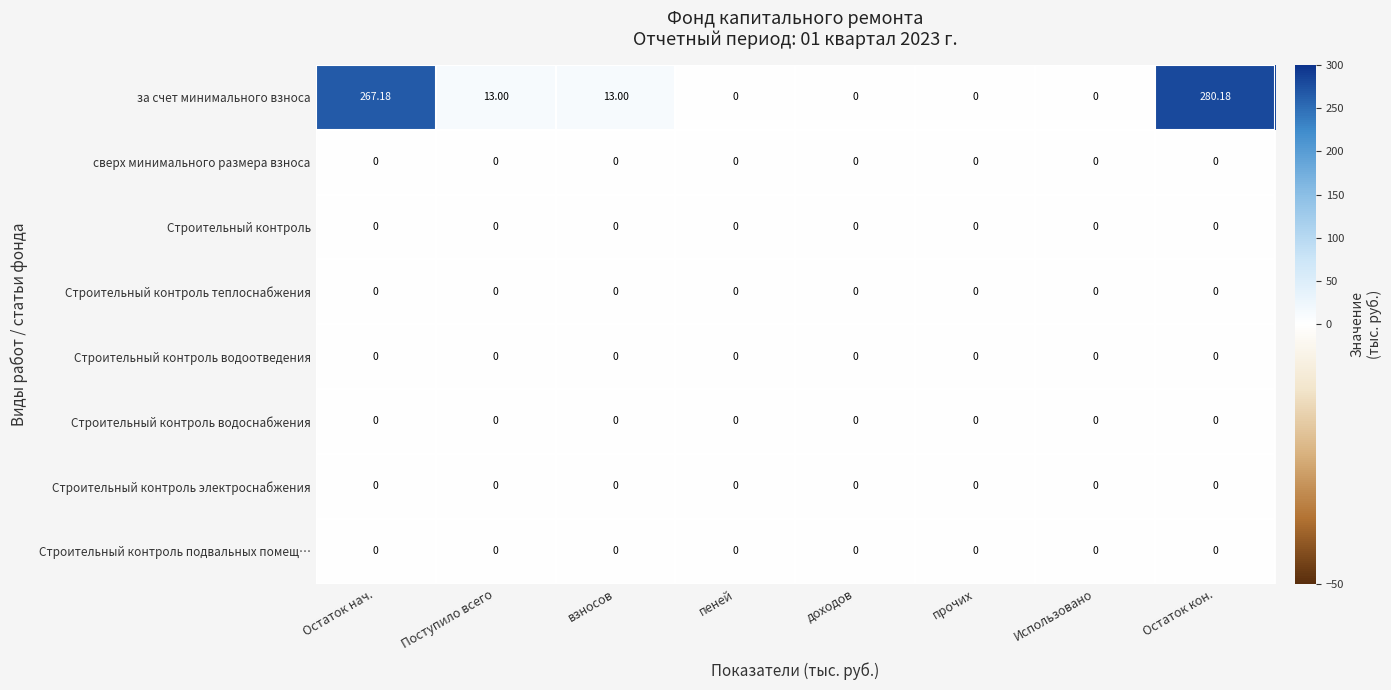

Which series has the largest total across all categories?

за счет минимального взноса